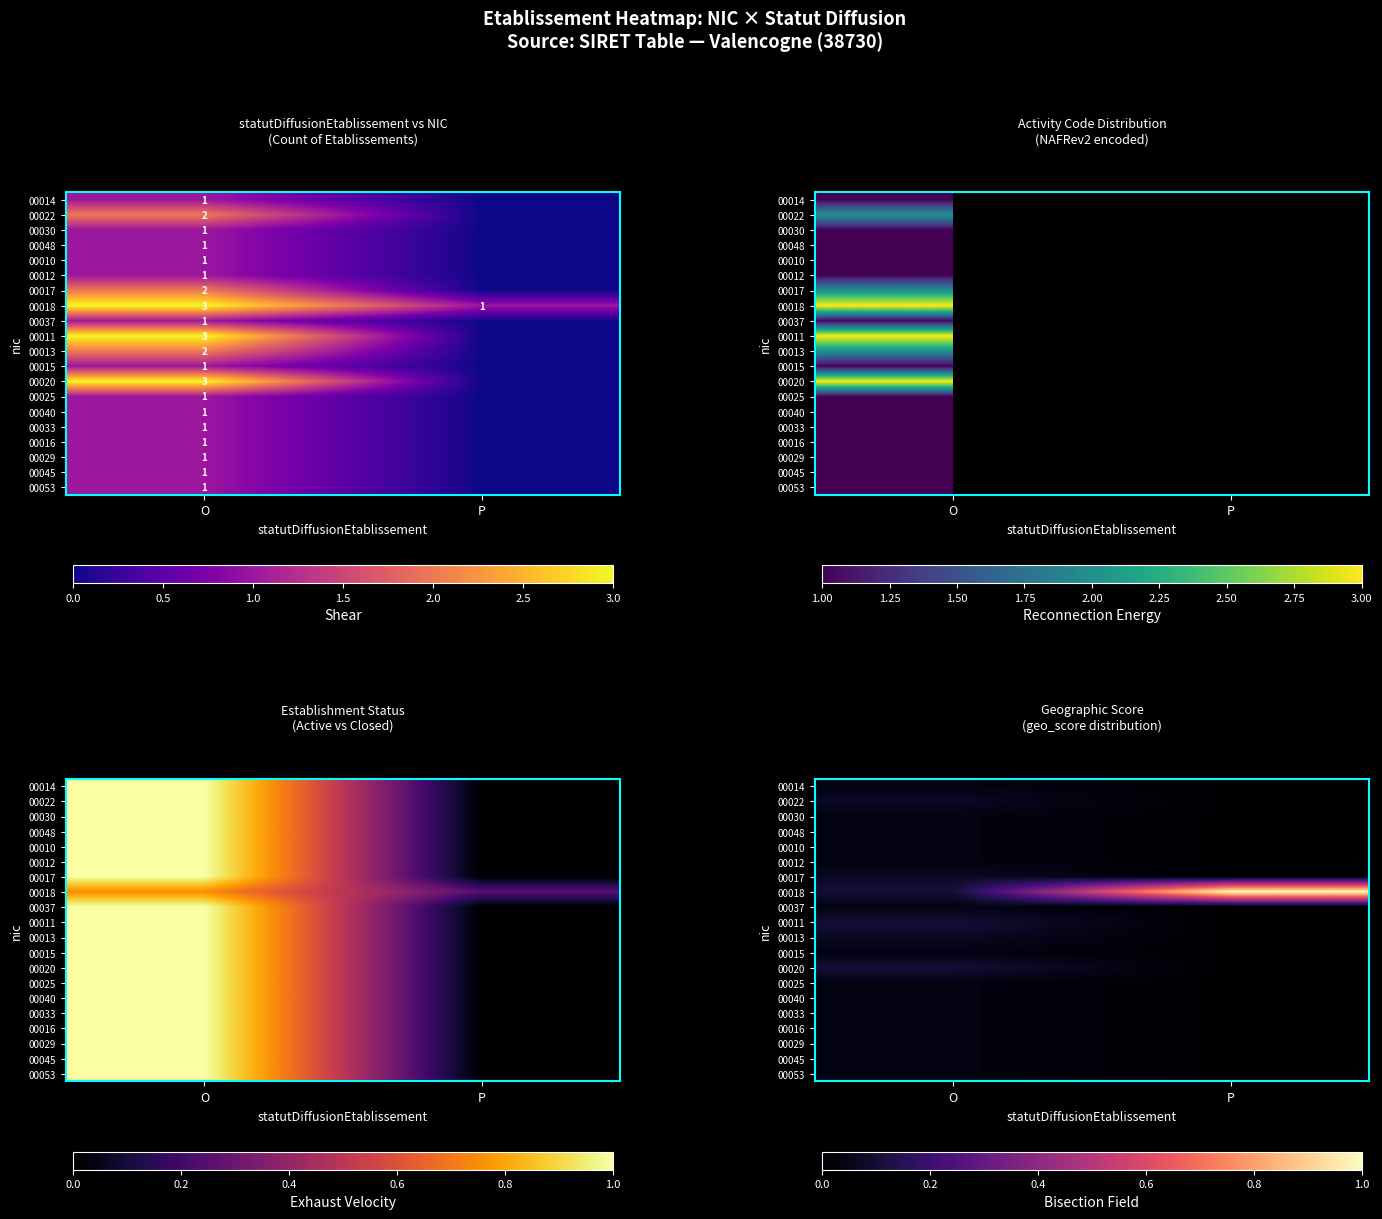

Which category has the highest value in the 00029 series?

O